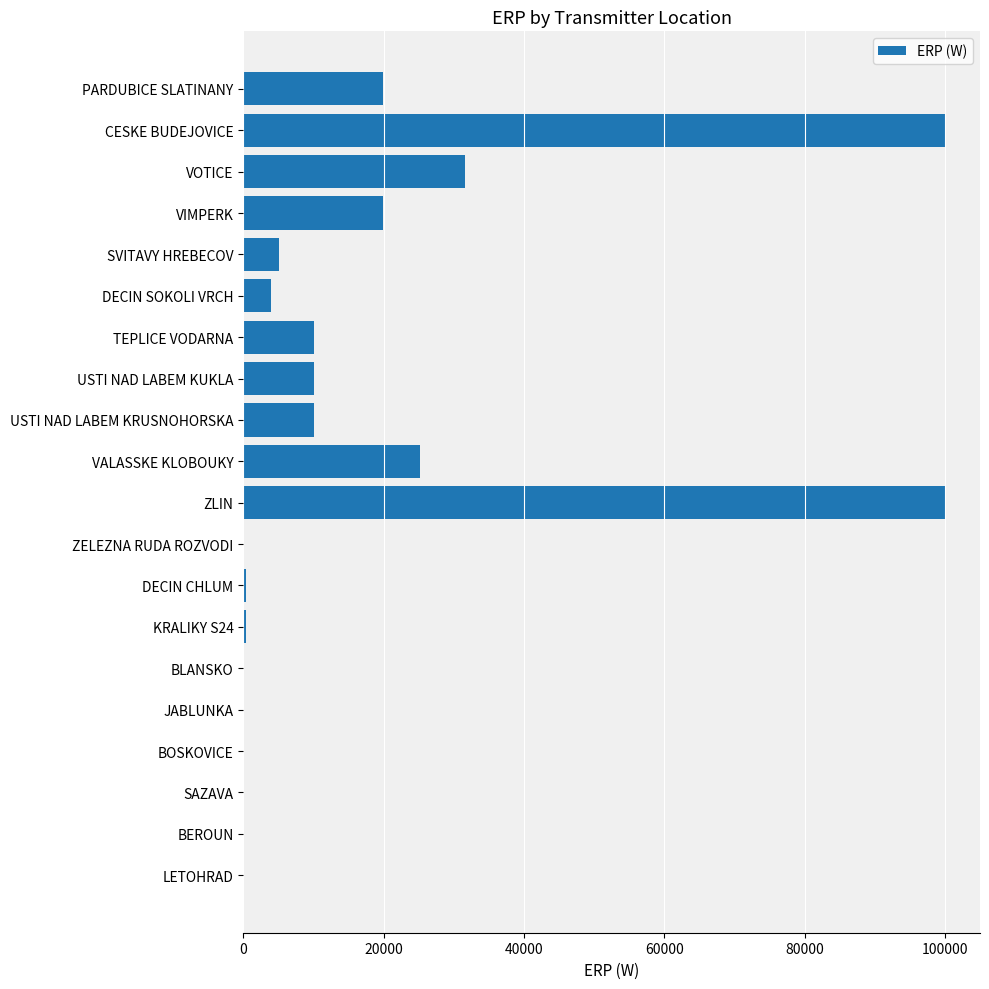

How many distinct data groups are displayed?

1